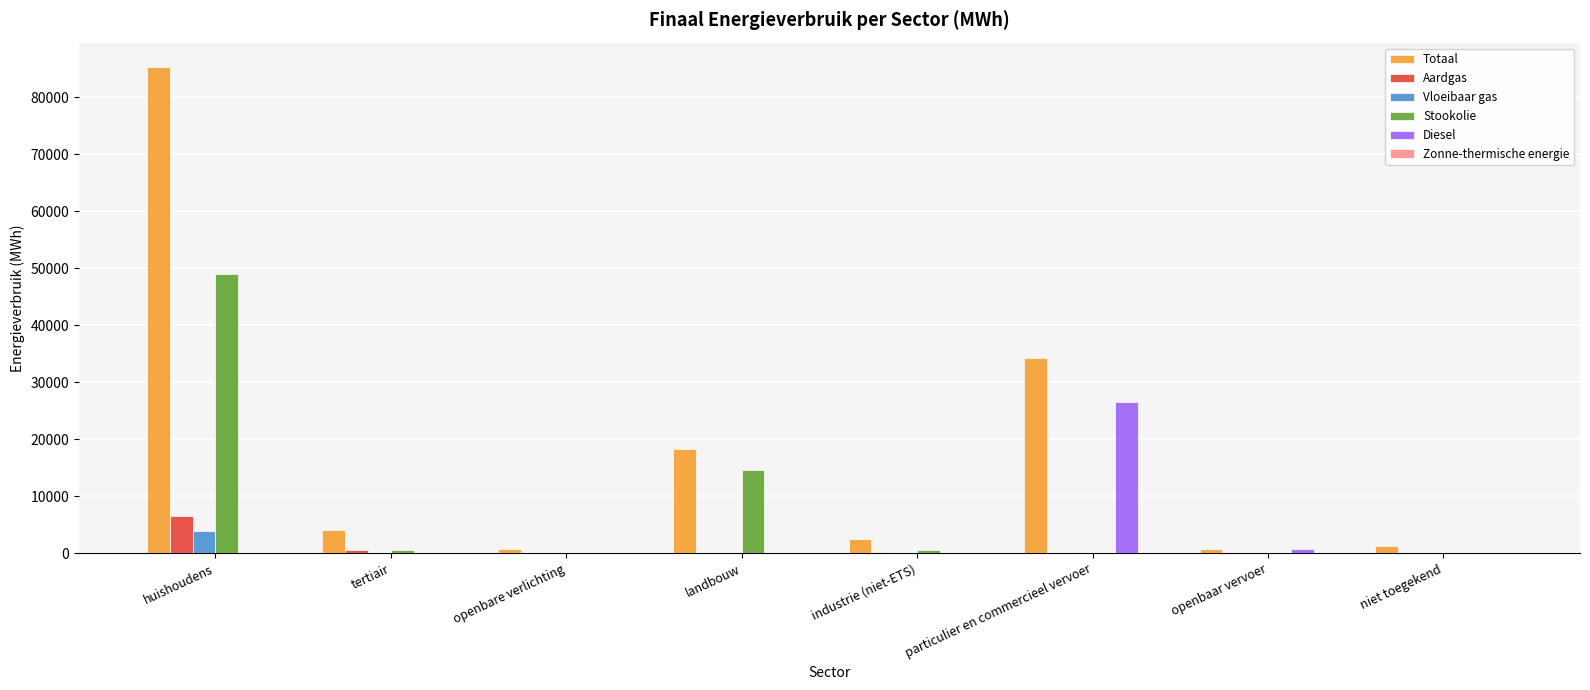

Where is Stookolie nearest to the value 24494?

landbouw